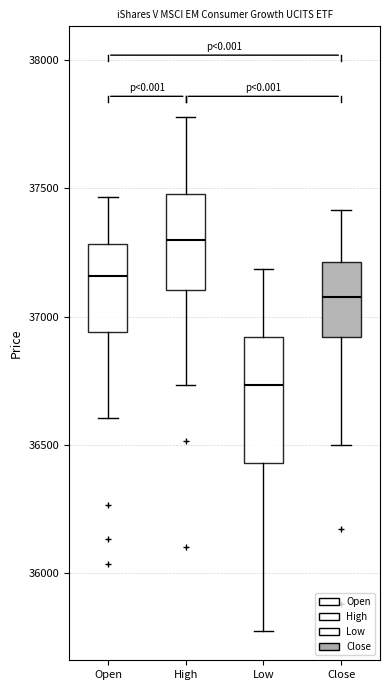

Which box has the highest median line?

High